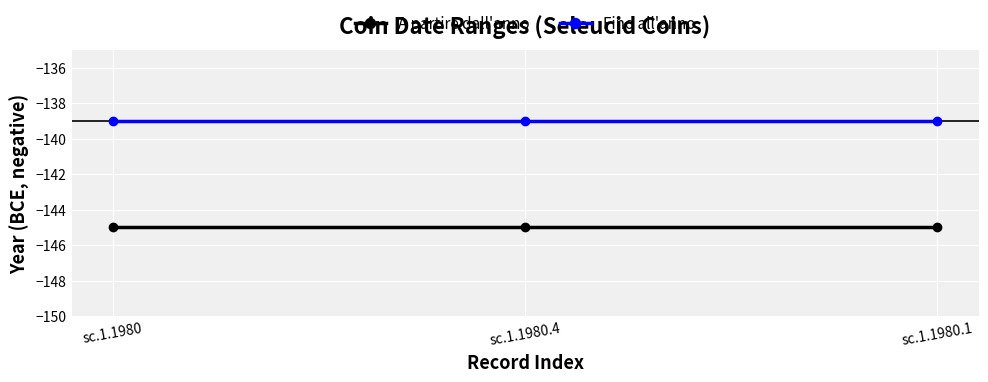

What is the total value across all series at sc.1.1980.1?

-284